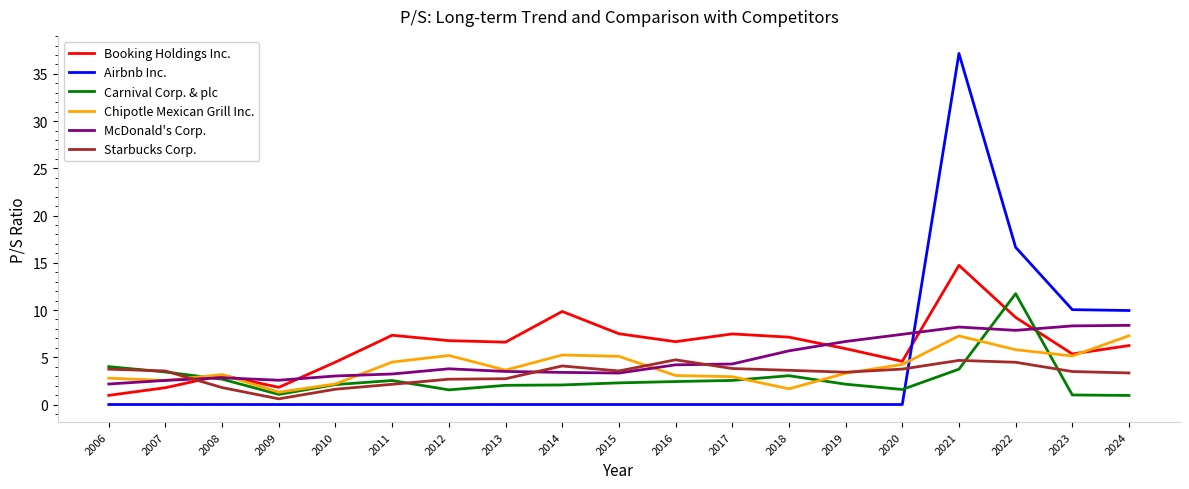

The Booking Holdings Inc. series shows 2.1 at 2011. True or false?

False